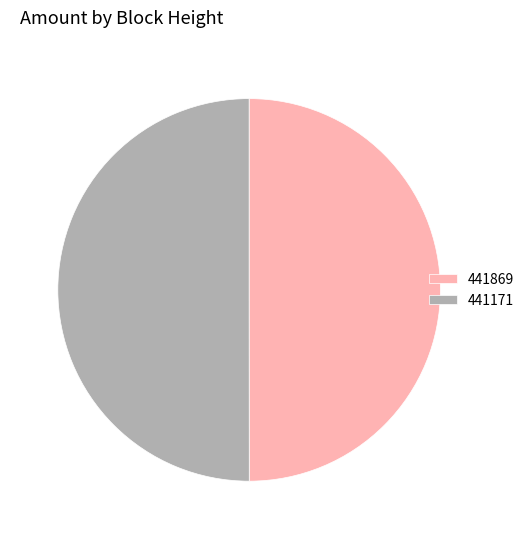

Count the number of slices in the pie.

2